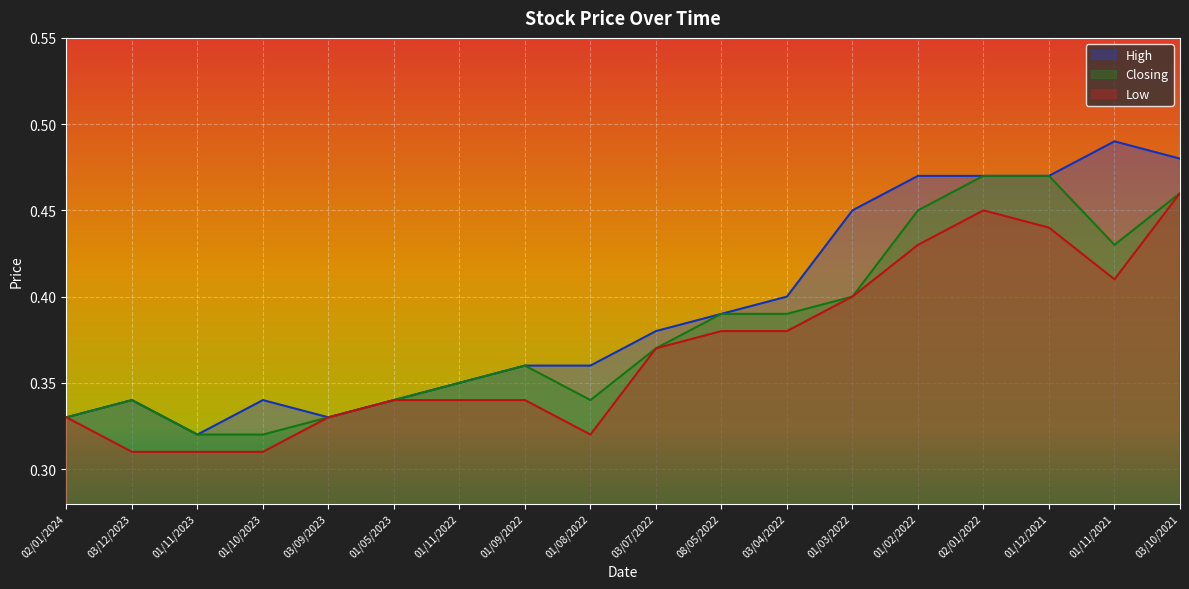

How many interior local peaks does the Low series have?

1